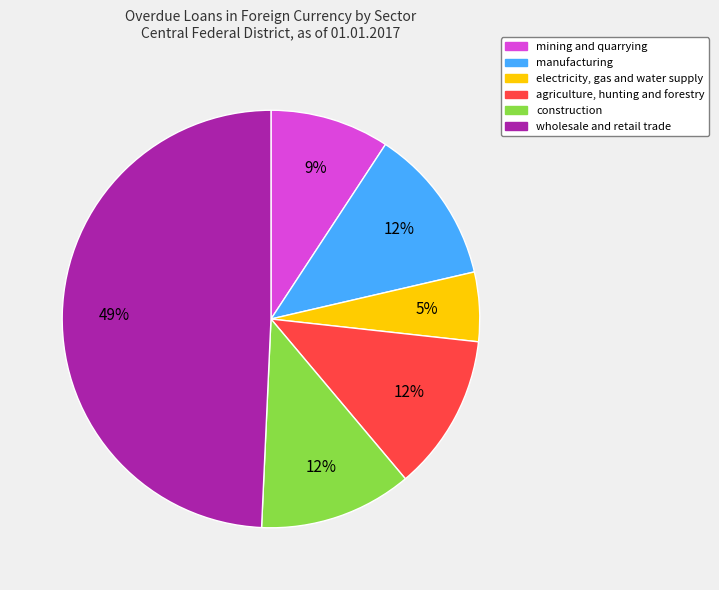

Count the number of slices in the pie.

6